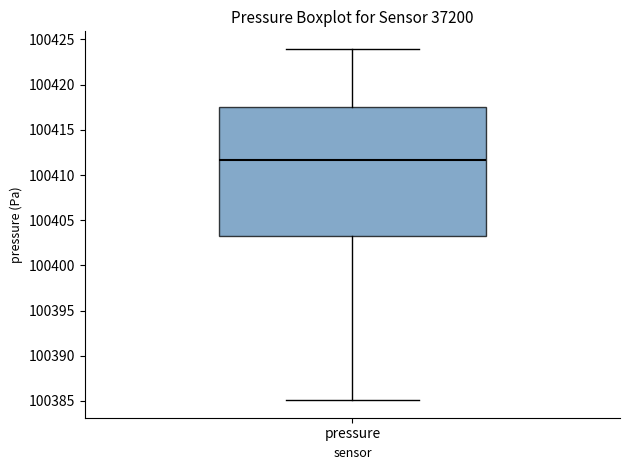

Read this box plot against the y-axis: the position of the median line, the range covered by the box, and the ends of both whiskers. The values are not printed on the chart, so give them approximately, as read against the axis.

median 100411.5, box 100403.5 to 100417.5, whiskers 100385.0 to 100424.0